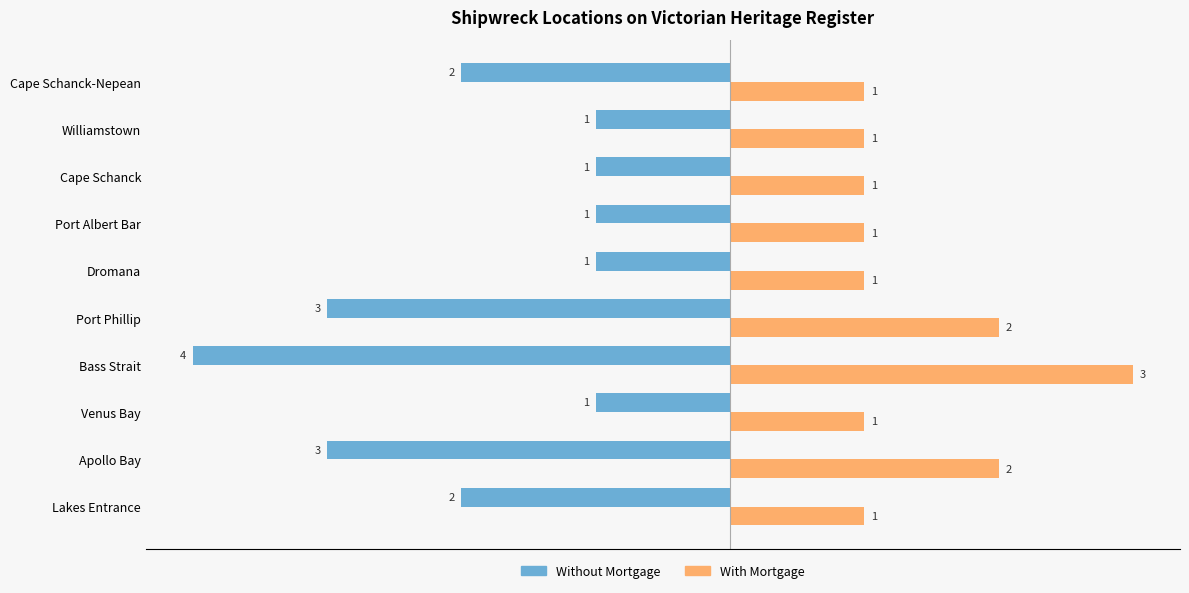

What is the spread (max minus min) of values at Bass Strait?

7